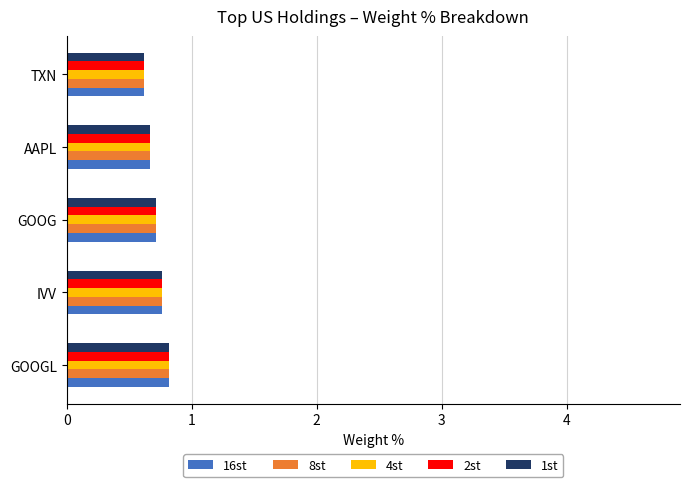

What are all the series names shown in the legend?

16st, 8st, 4st, 2st, 1st